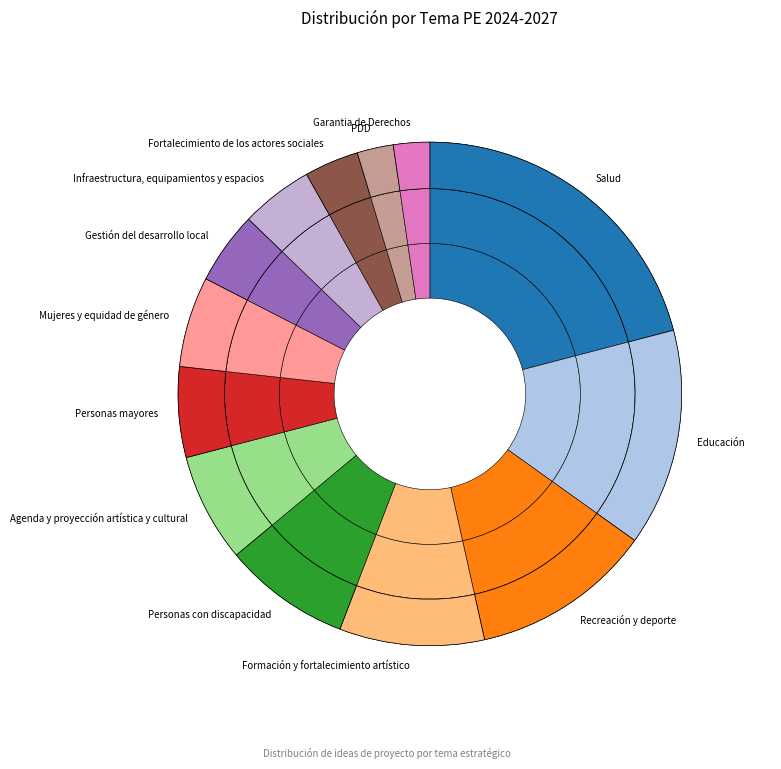

What percentage is NOT represented by Gestión del desarrollo local?

95.3%